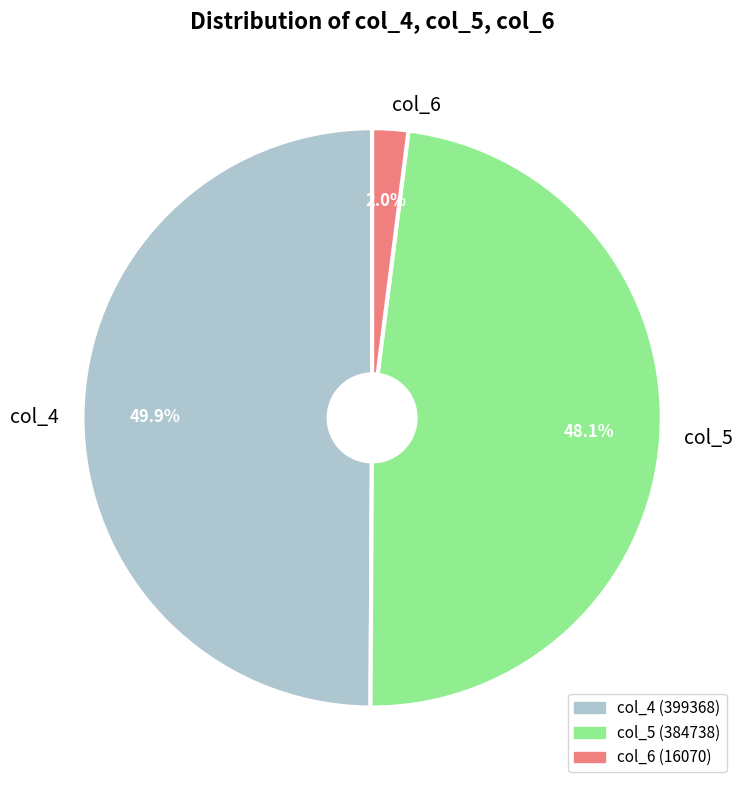

What is the largest slice in the pie chart?

col_4